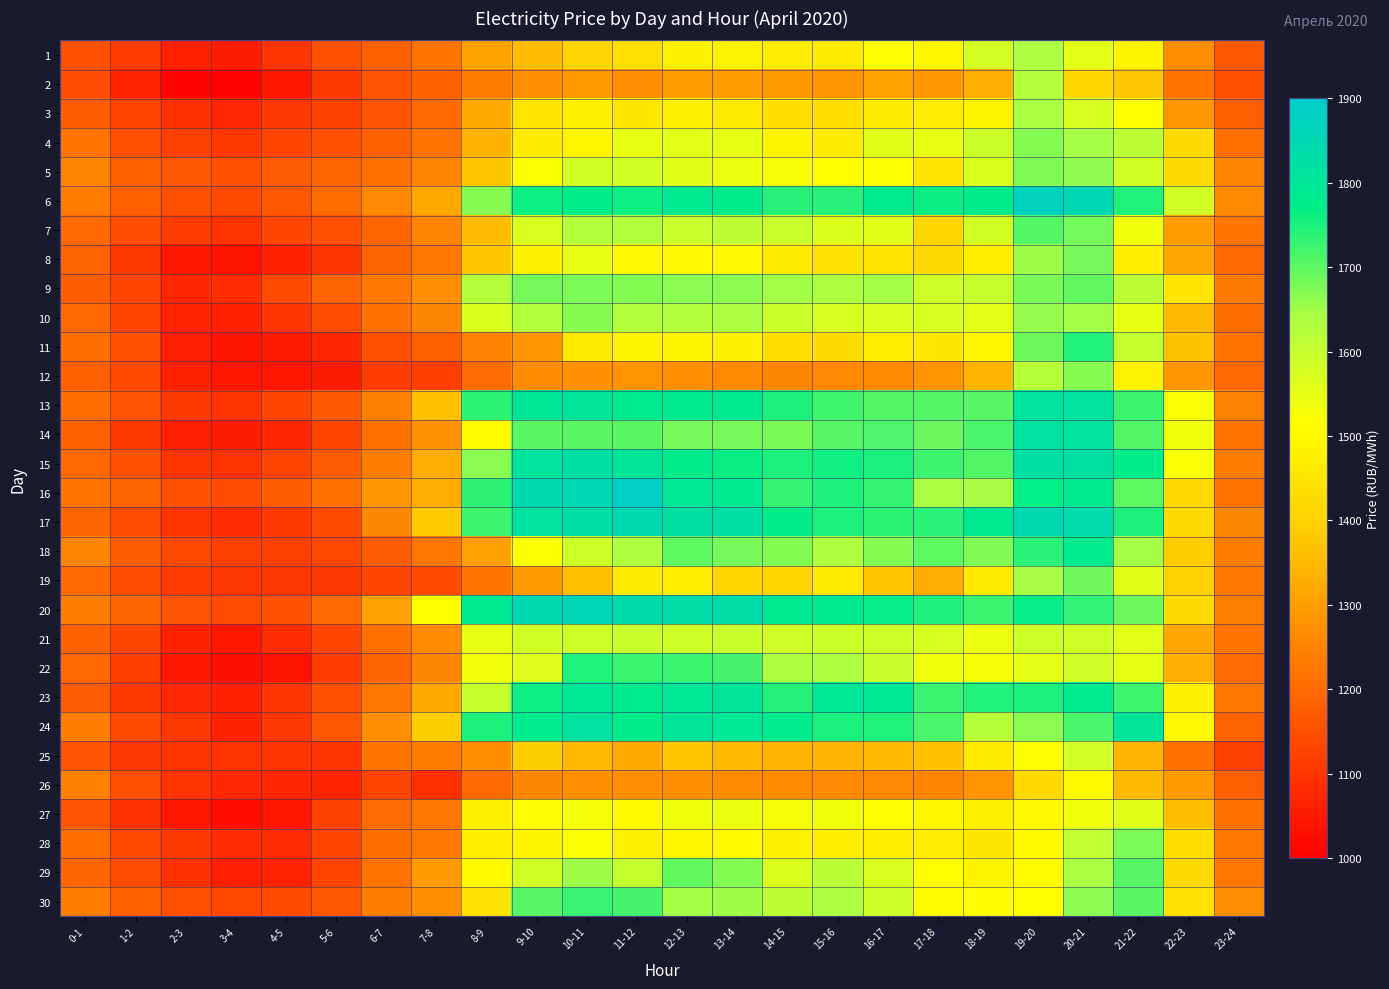

Which label corresponds to the largest value in the chart?

11-12